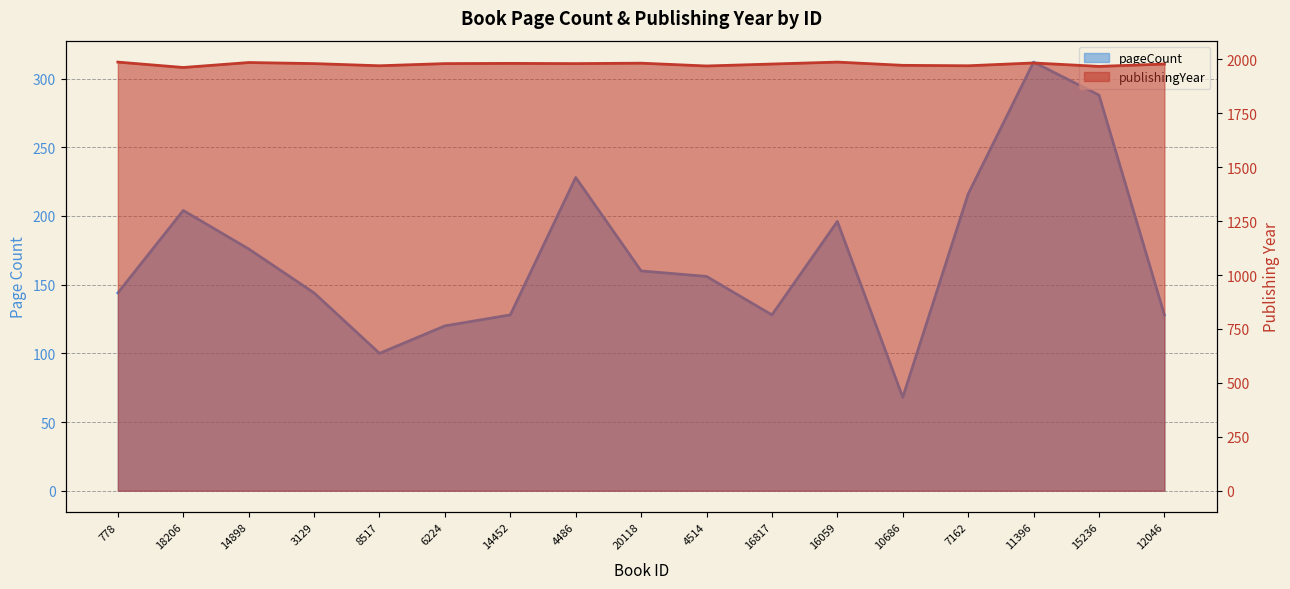

True or false: publishingYear and pageCount intersect in this chart.

False